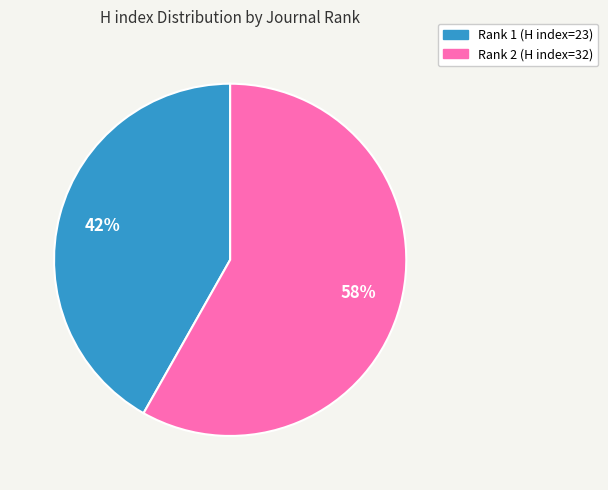

Count the number of slices in the pie.

2